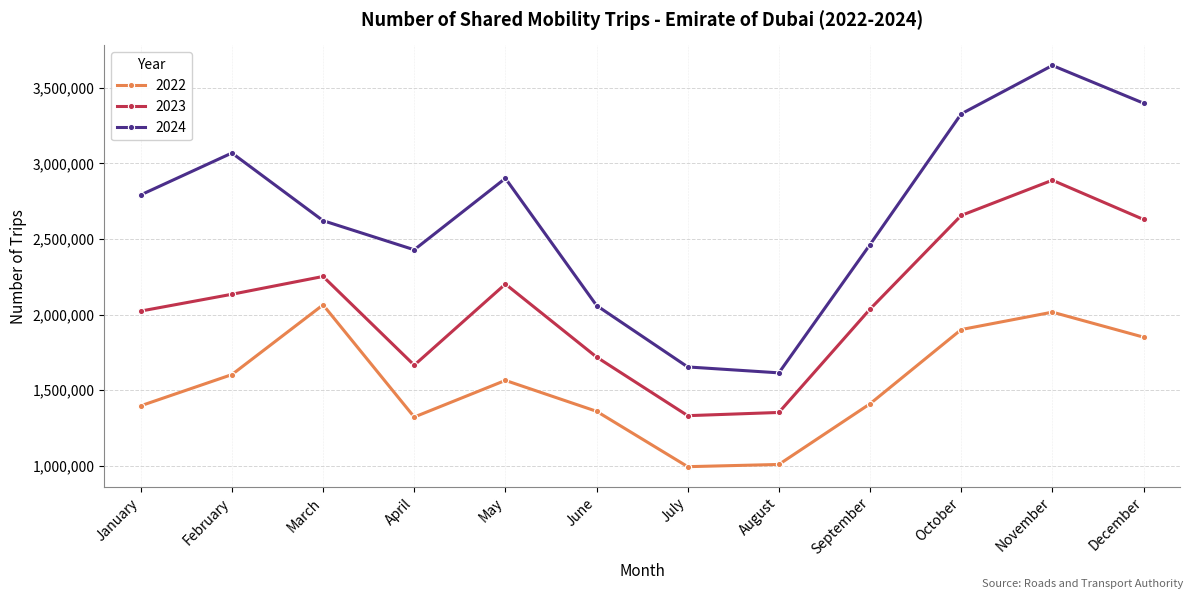

True or false: 2023 and 2022 intersect in this chart.

False